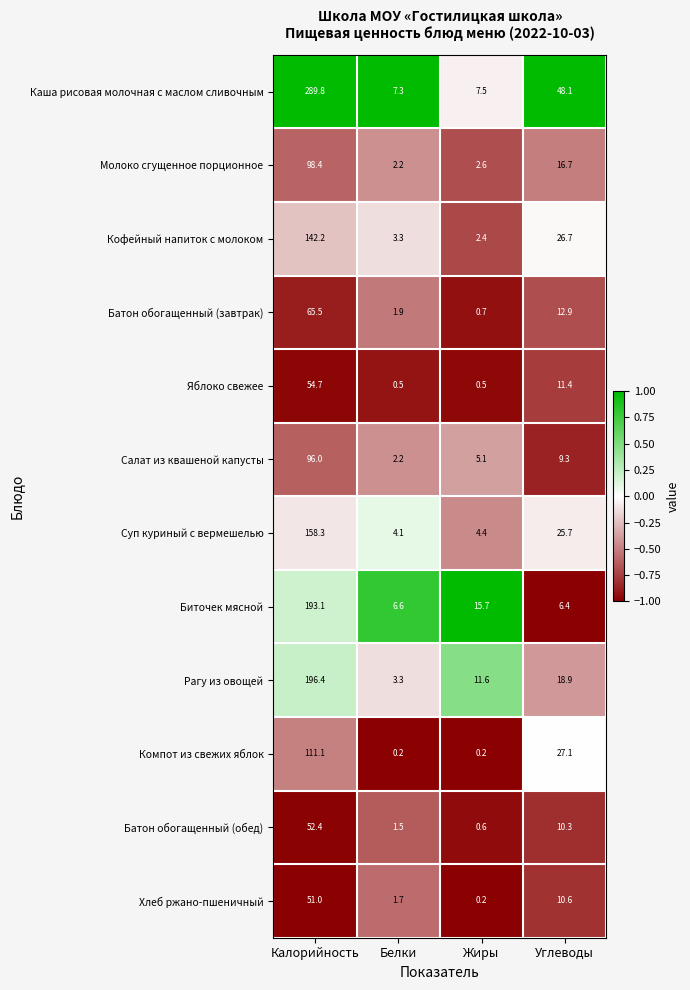

At which category is the sum across all series the highest?

Калорийность